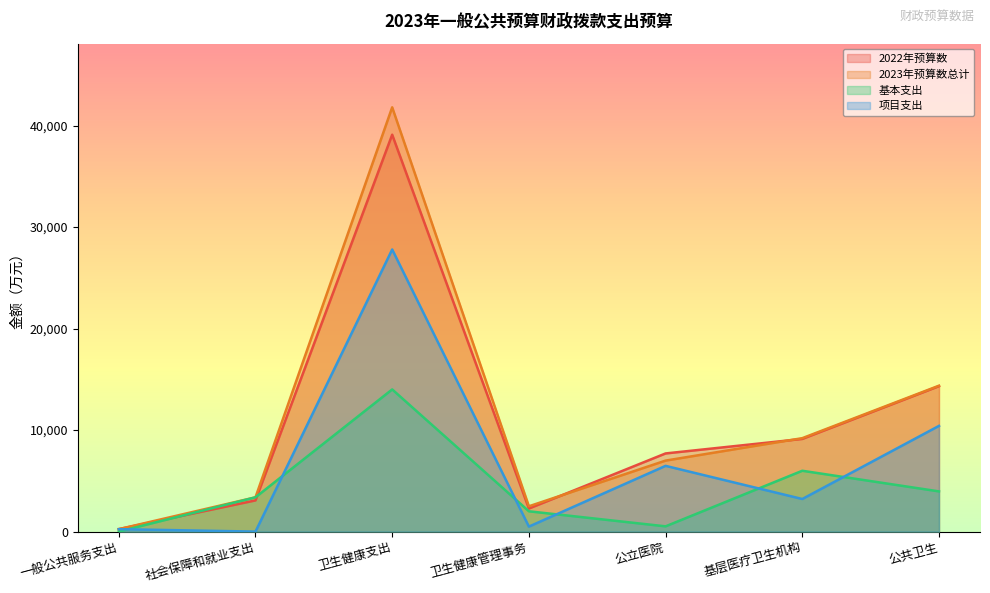

How many data points in 基本支出 are less than 3377?

3